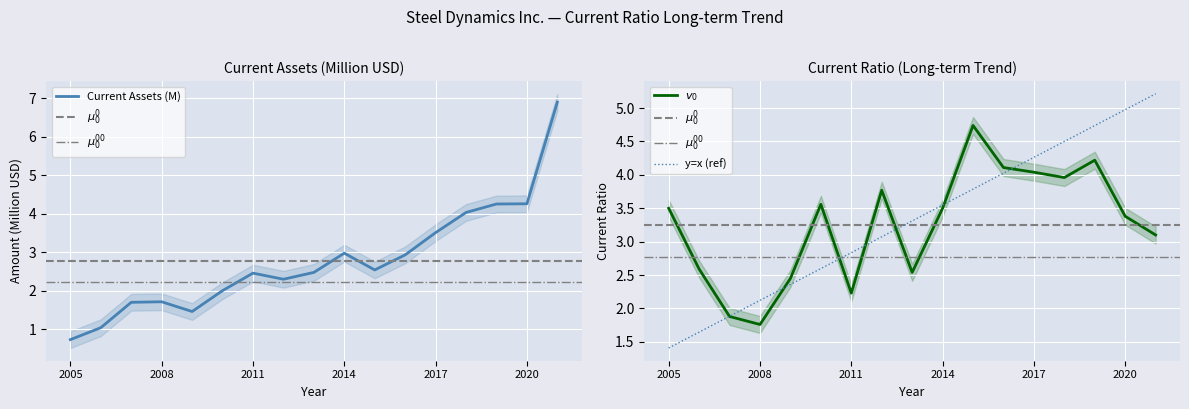

What is the difference between the maximum and minimum values in the Current Assets series?

6.2